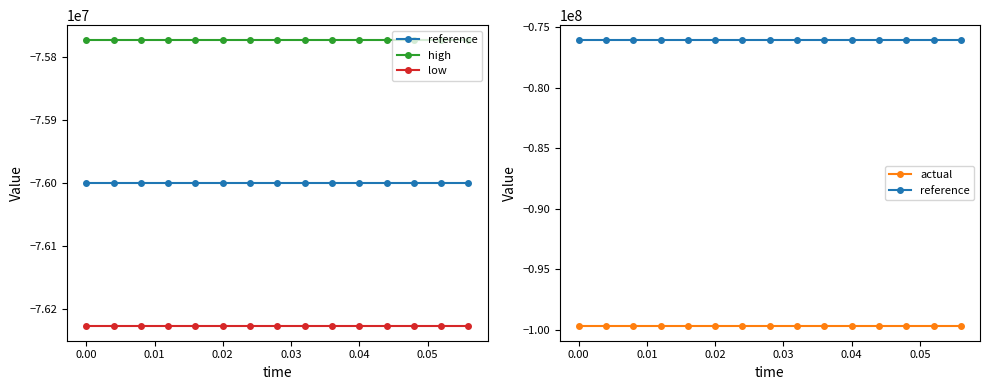

True or false: actual and low cross at least once.

False